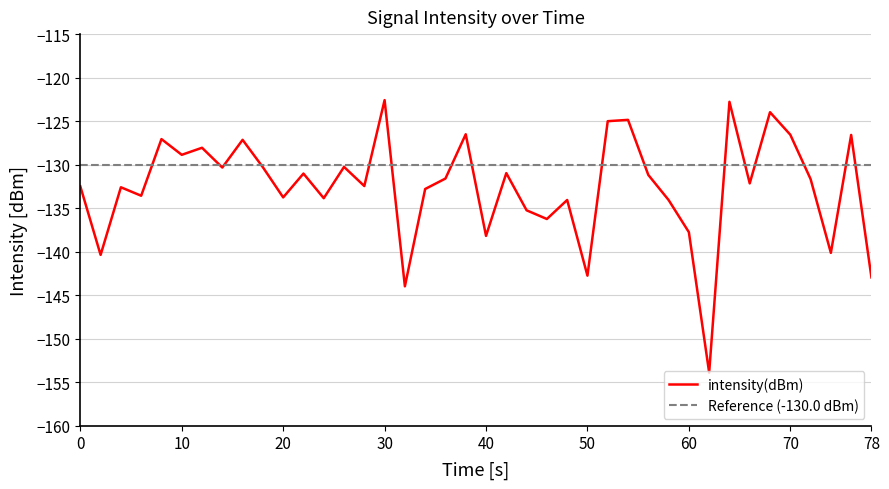

Count the number of values greater than -131.

16